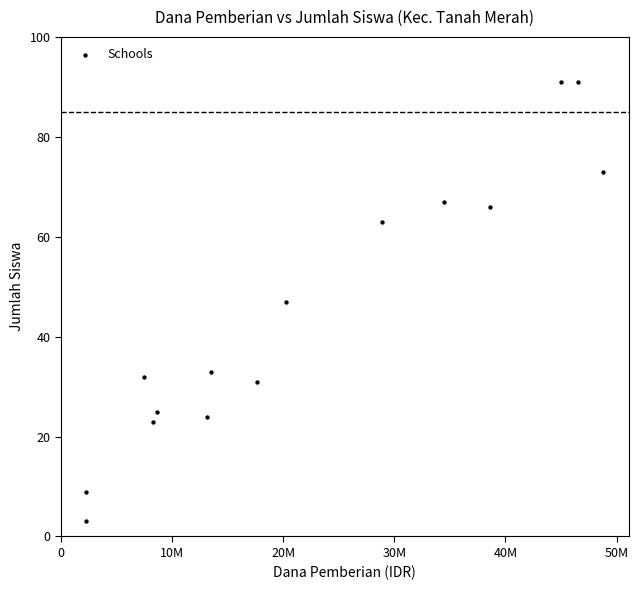

What is the range of Y values (max minus min)?

88